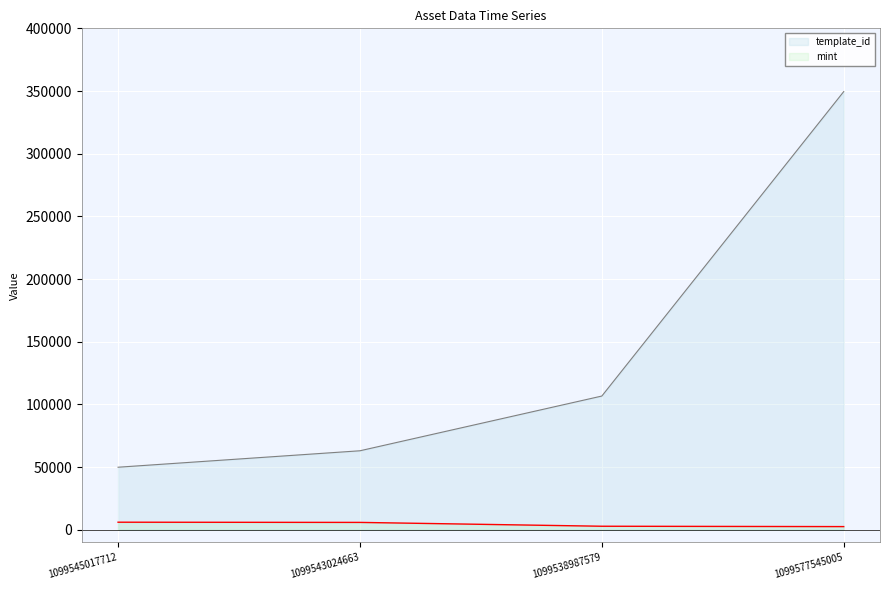

What is the label of the 4th point from the left?

1099577545005